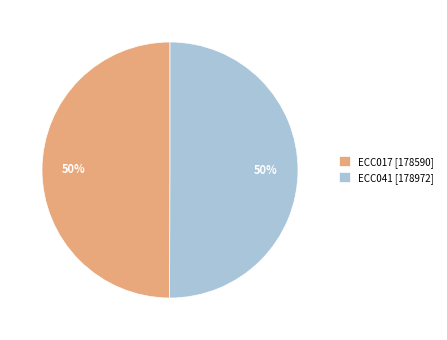

Do ECC041 and ECC017 together represent more than half of the pie?

Yes